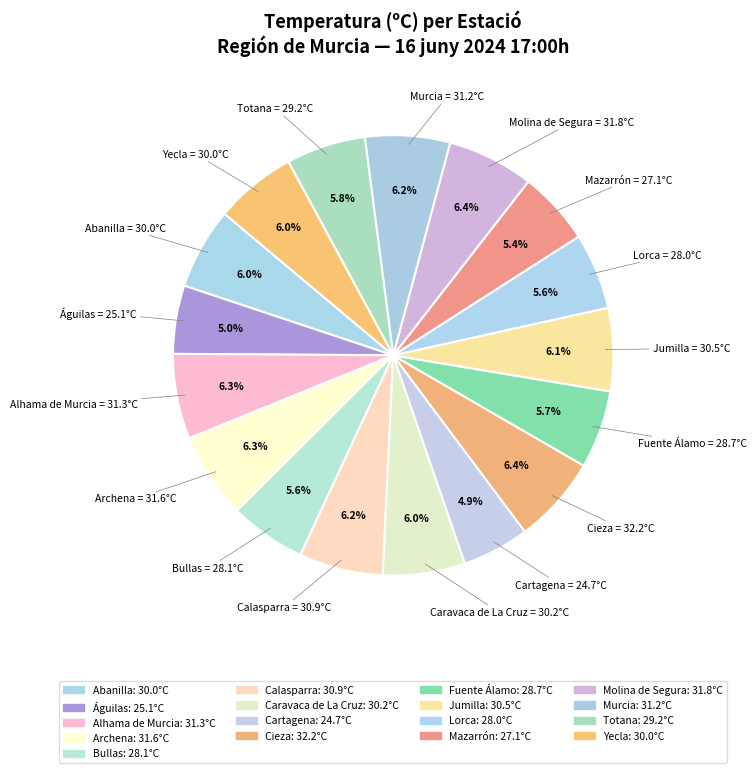

Do Totana and Lorca together represent more than half of the pie?

No